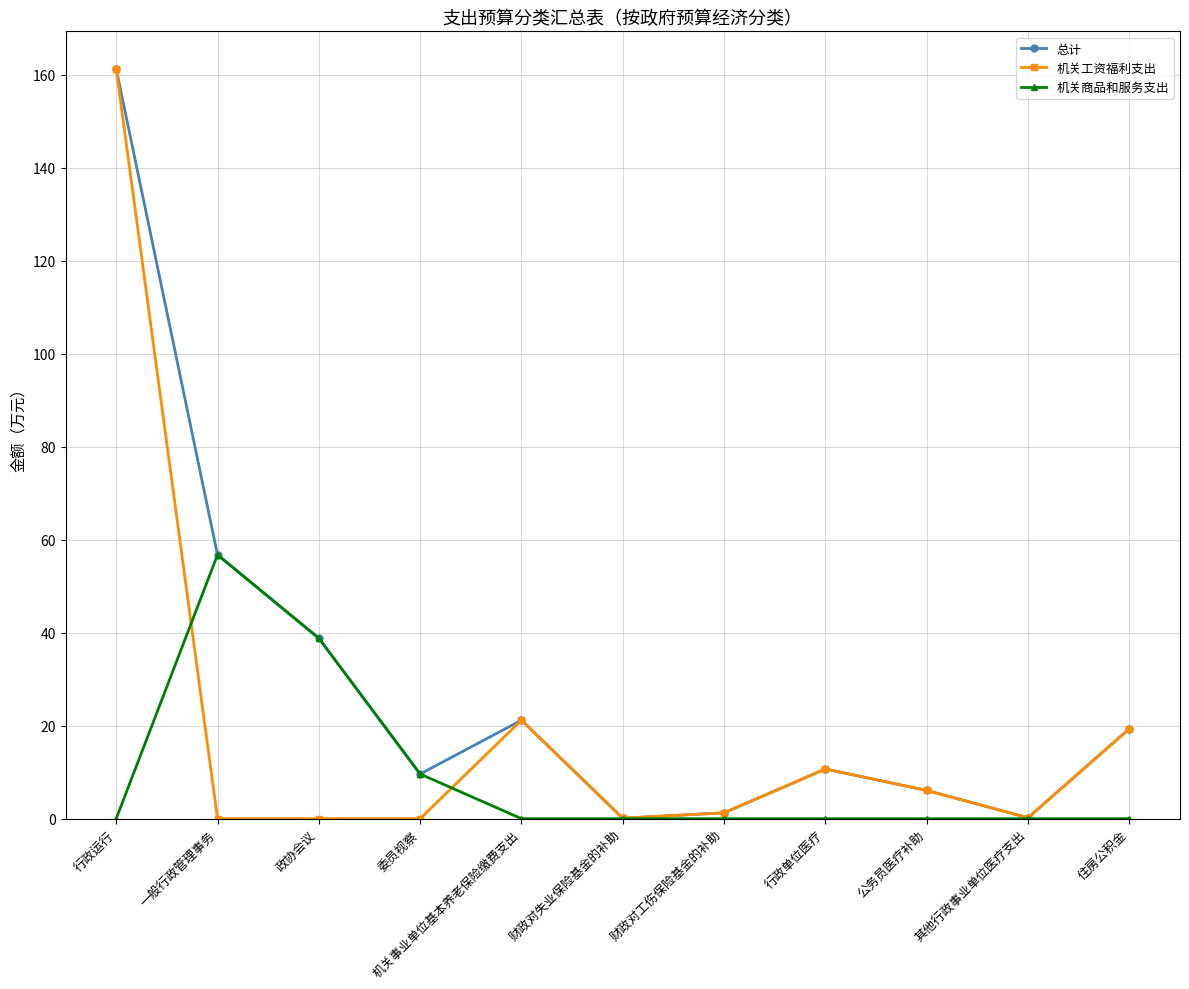

Which category has the highest value in the 总计 series?

行政运行